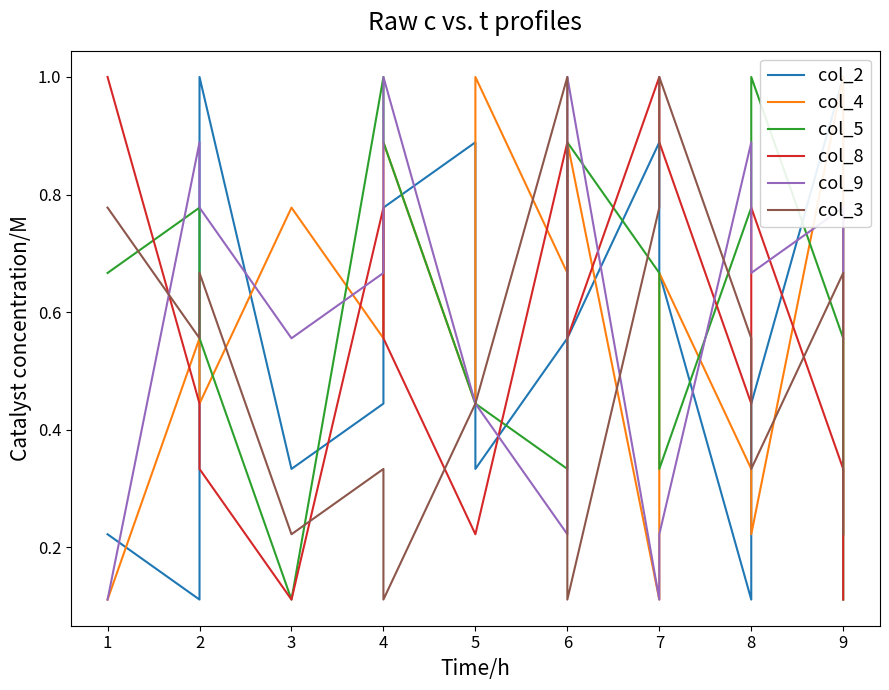

At how many categories does at least one series exceed 0?

16